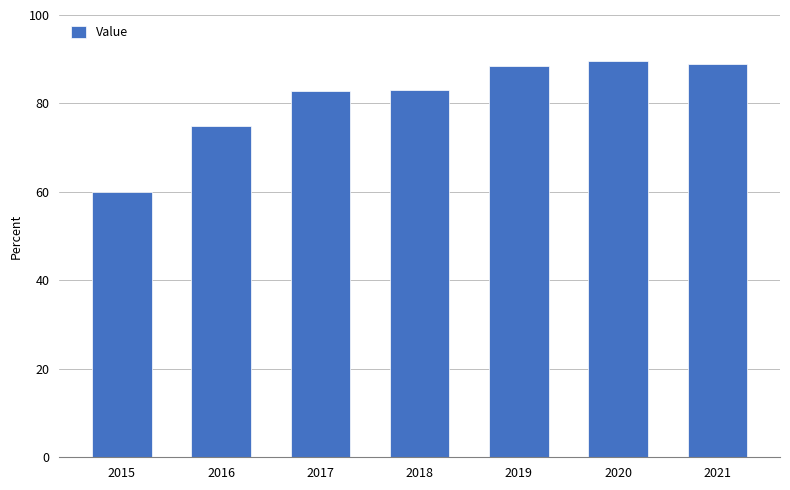

What is the smallest value displayed?

60.0